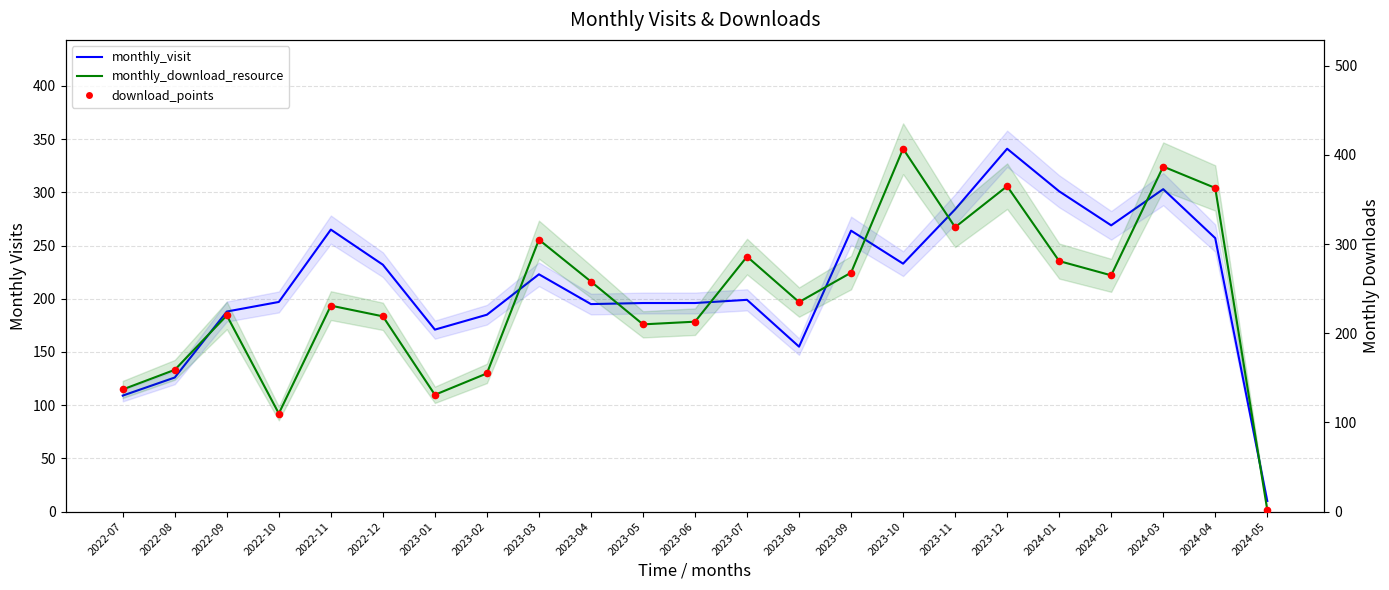

Which series contains the lowest Y value?

monthly_download_resource